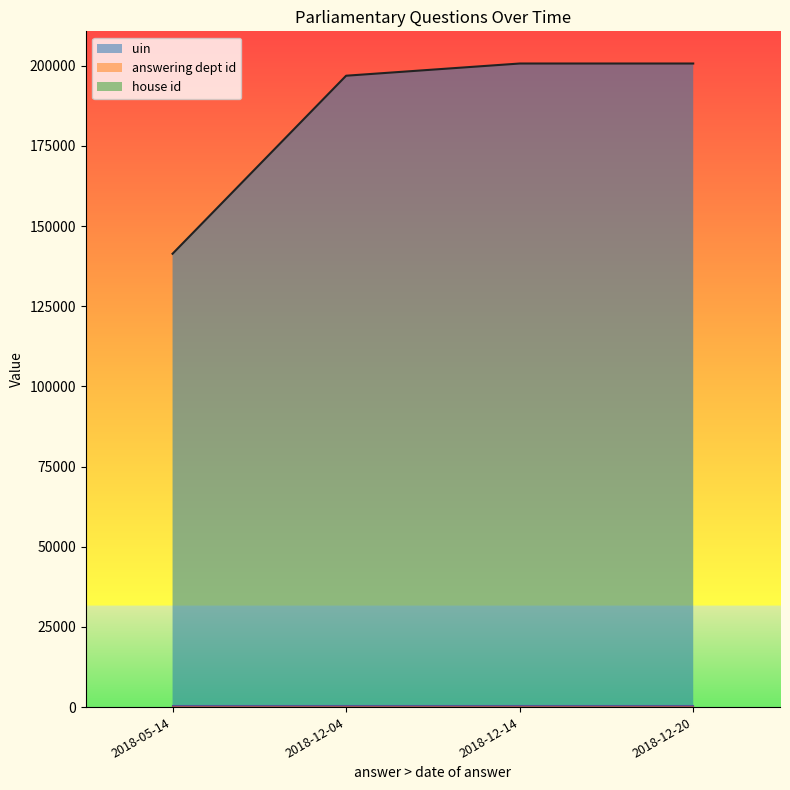

At which label does answering dept id reach its minimum?

2018-05-14